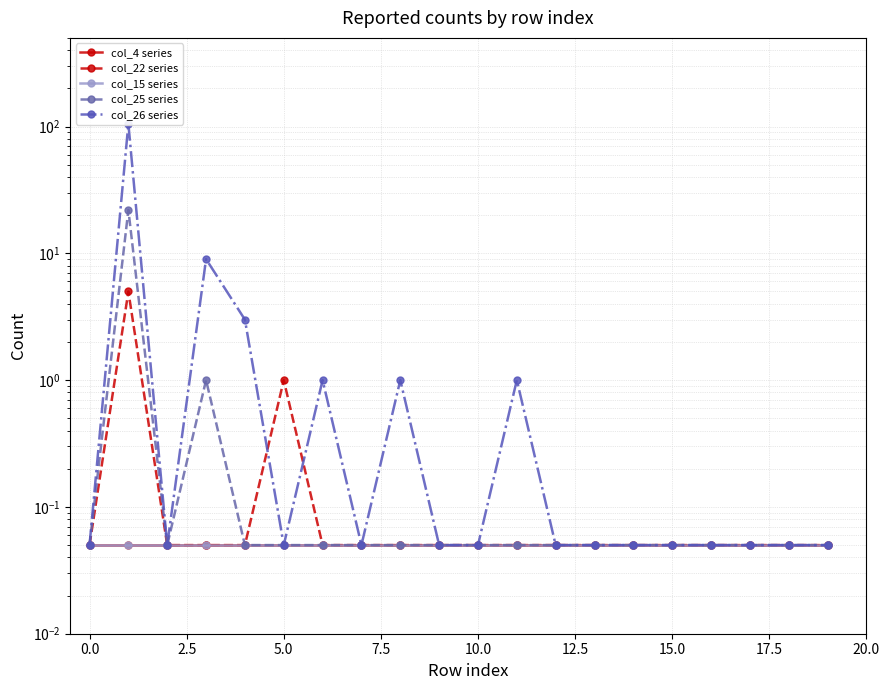

What is the label of the 6th point from the right?

14